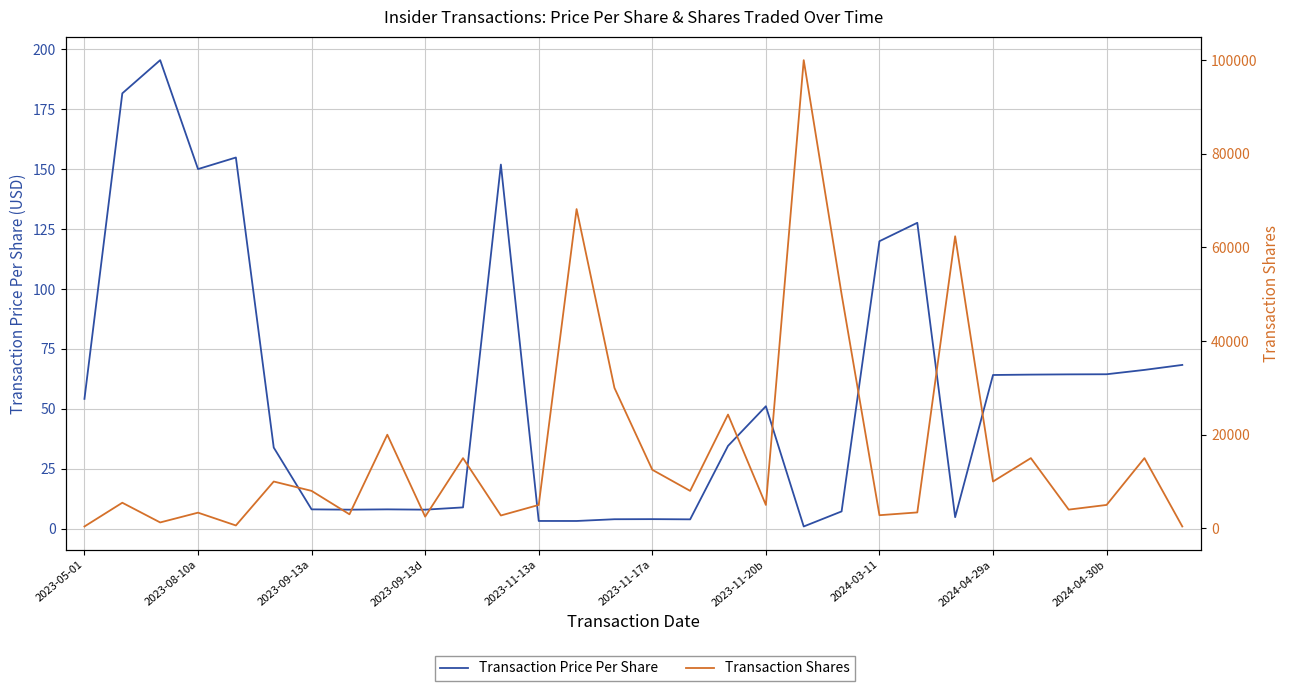

Is the value of Transaction Shares at 2024-03-11 greater than the value of Transaction Price Per Share at 2023-05-01?

Yes